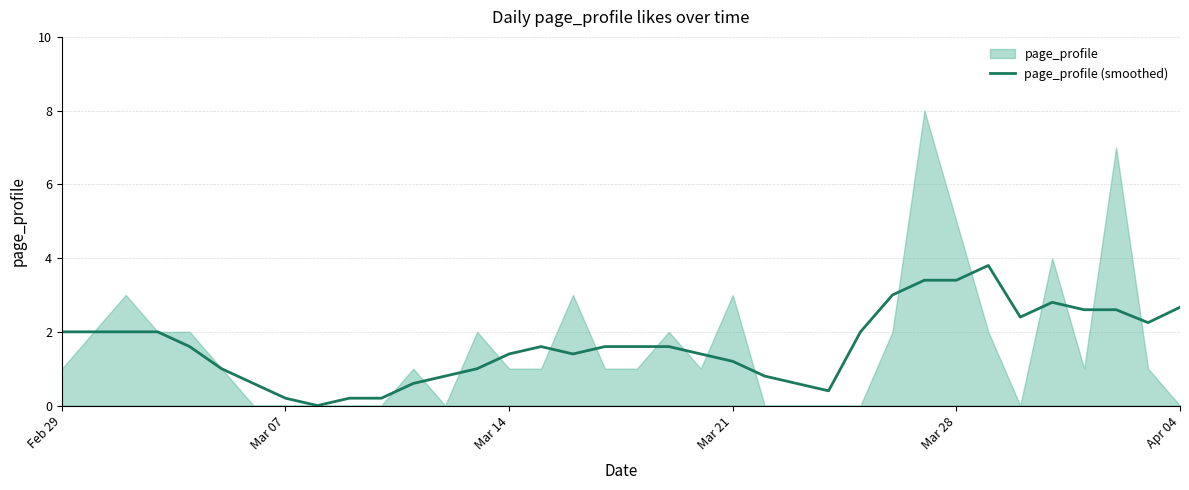

What is the maximum value for page_profile (smoothed)?

3.8